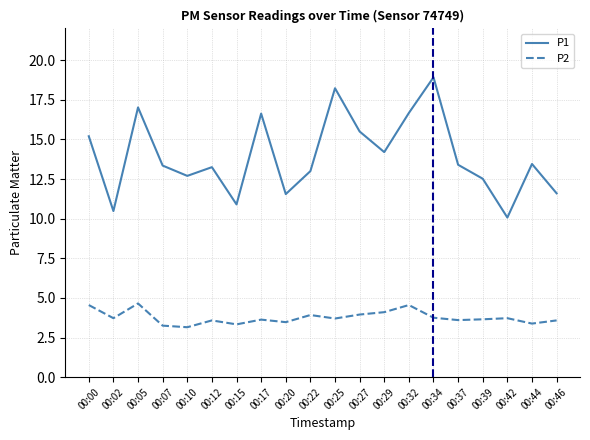

What are all the series names shown in the legend?

P1, P2